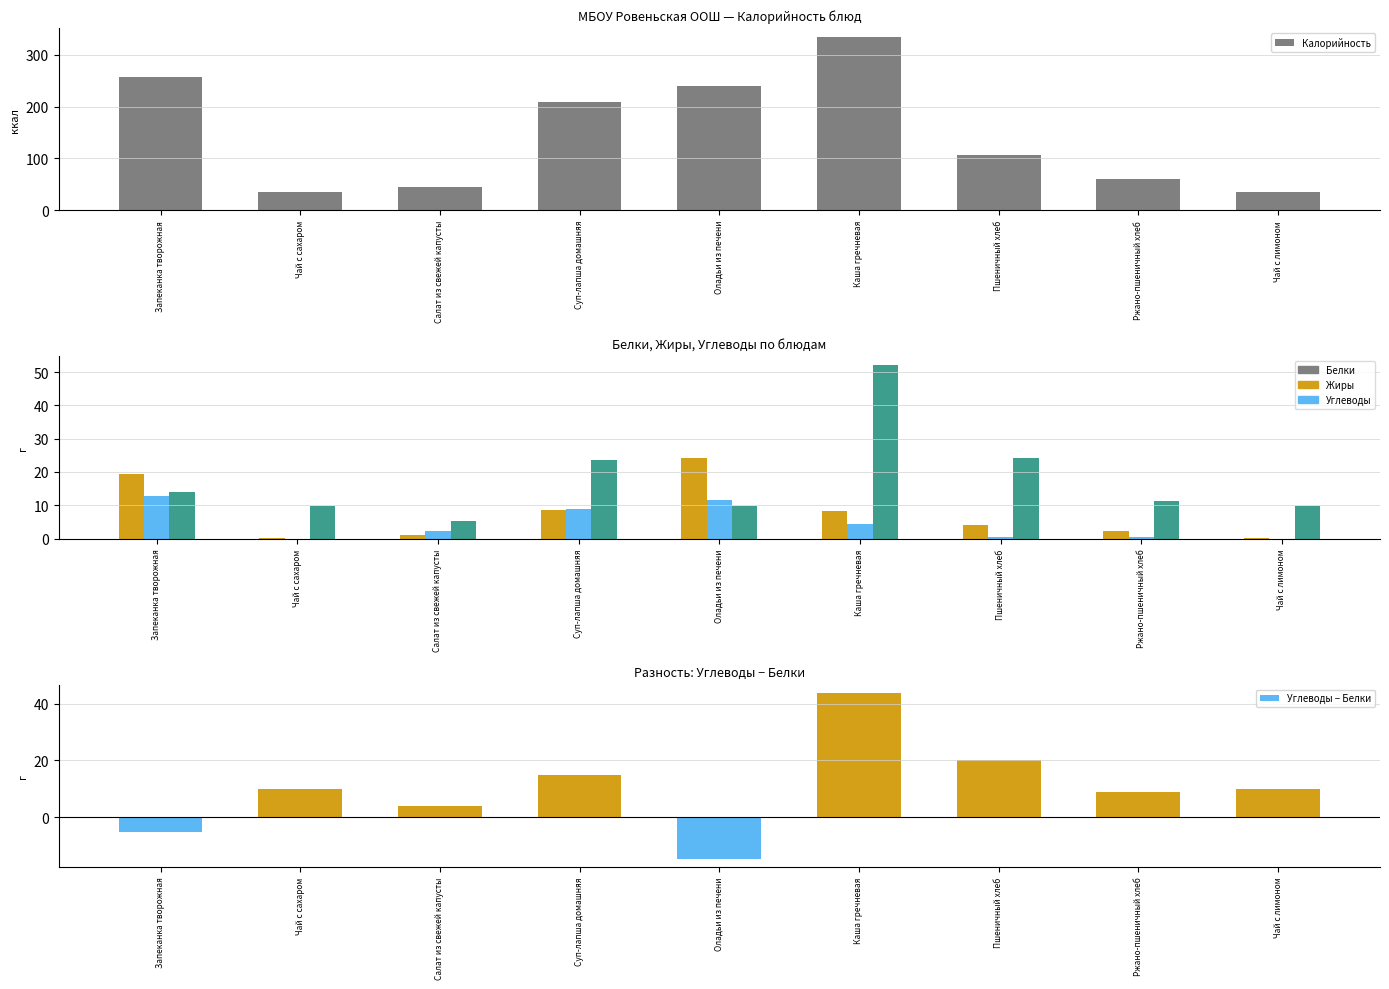

What is the spread (max minus min) of values at Запеканка творожная?

262.2